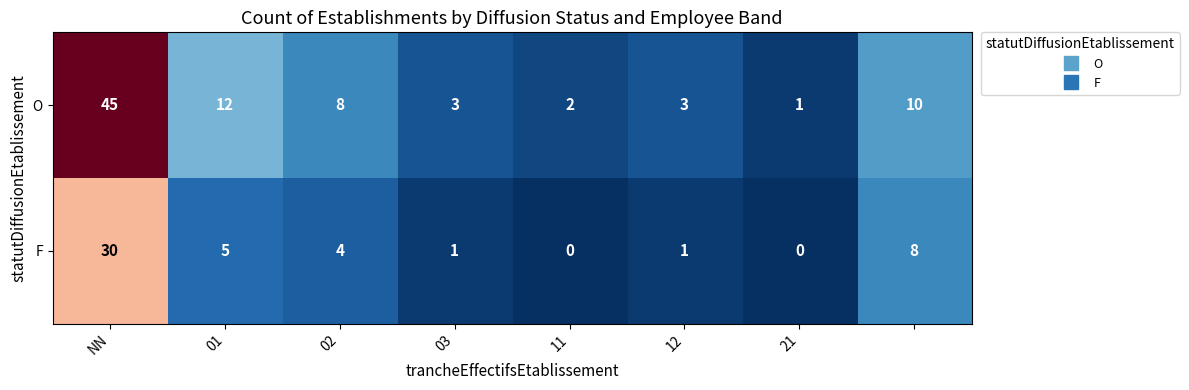

What is the maximum value for F?

30